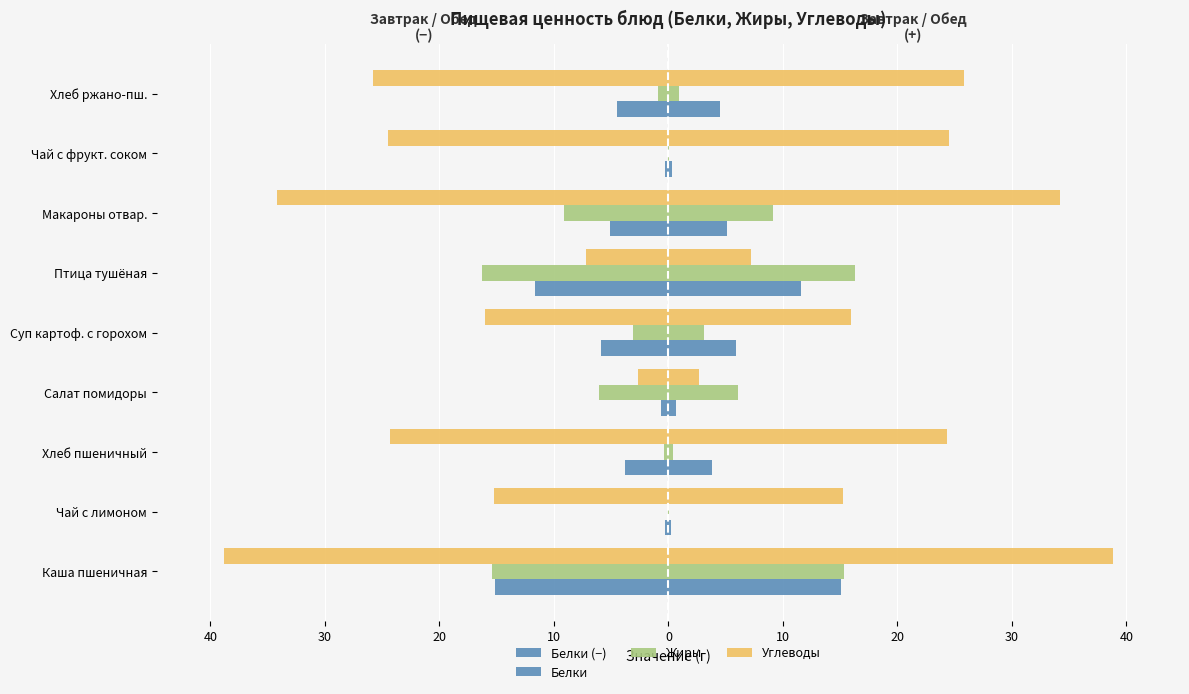

Rank the series at 20 from highest to lowest value.

Жиры, Углеводы, Белки, Белки (−)